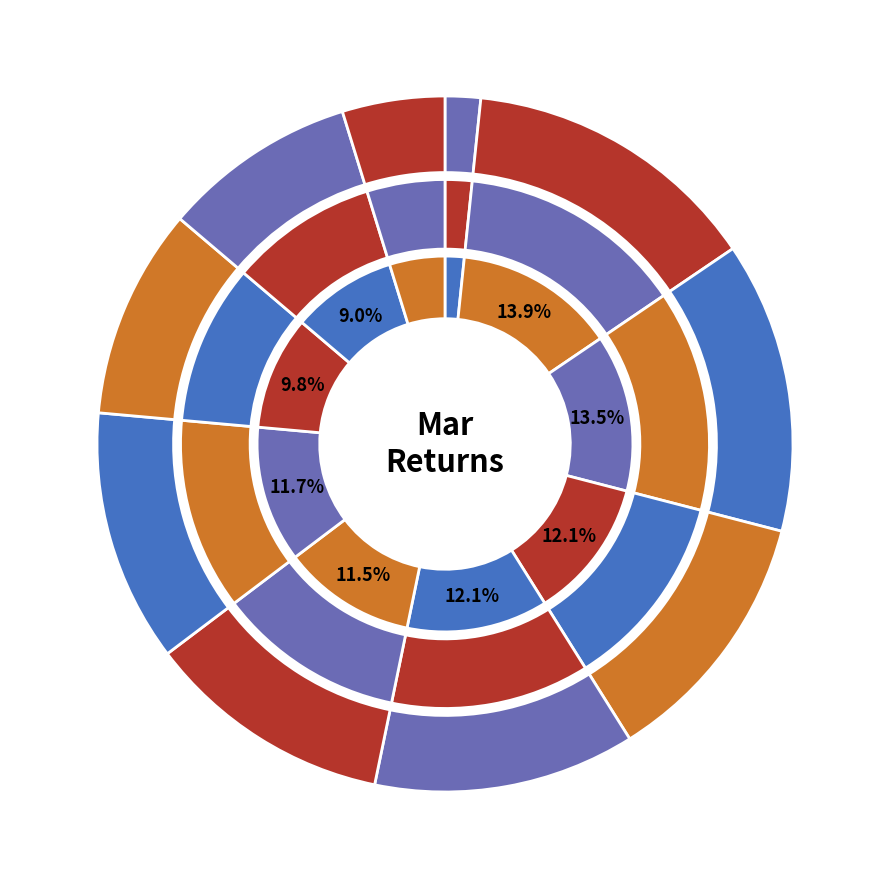

How many slices are in this pie chart?

10